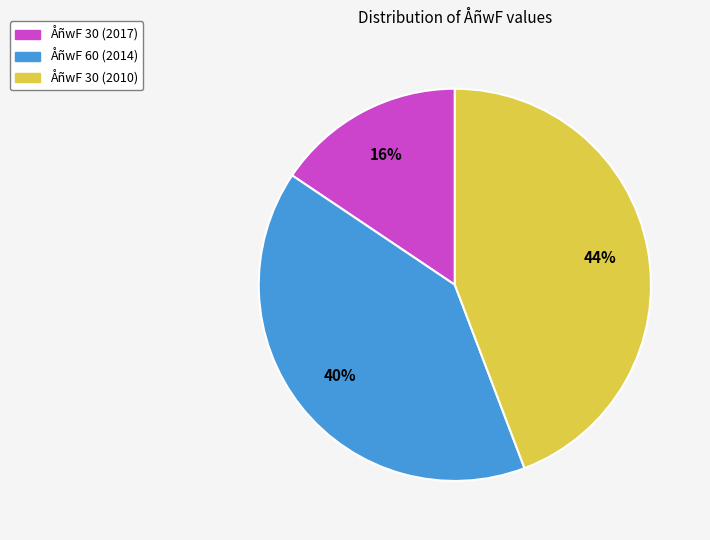

To the nearest percent, what is the average slice percentage?

33%